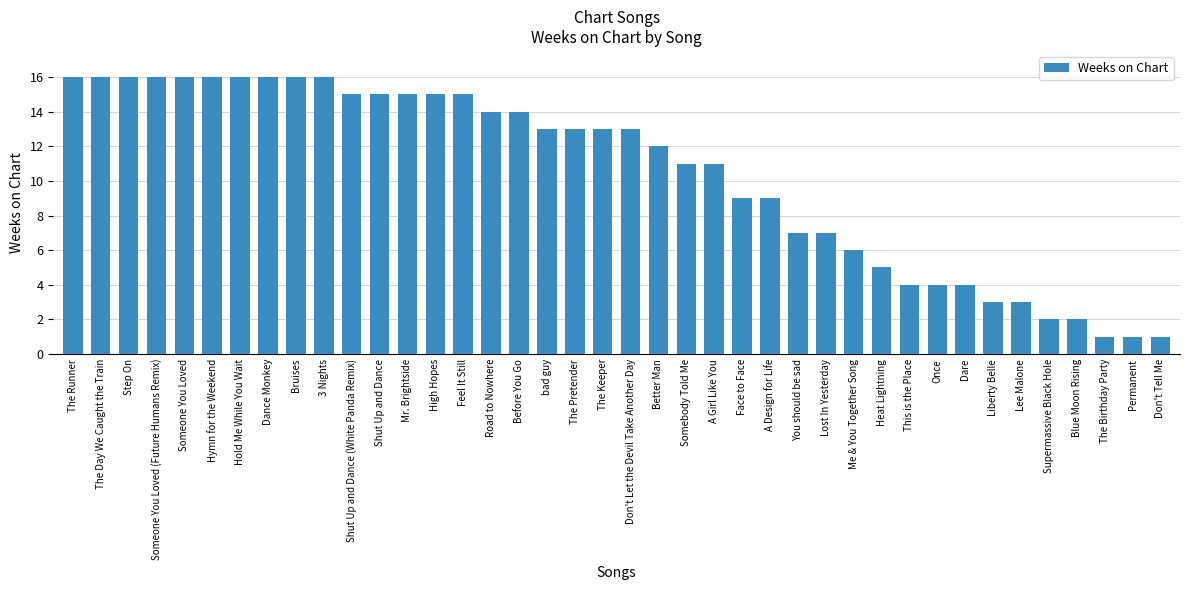

What is the change in value from Lost In Yesterday to Me & You Together Song?

-1